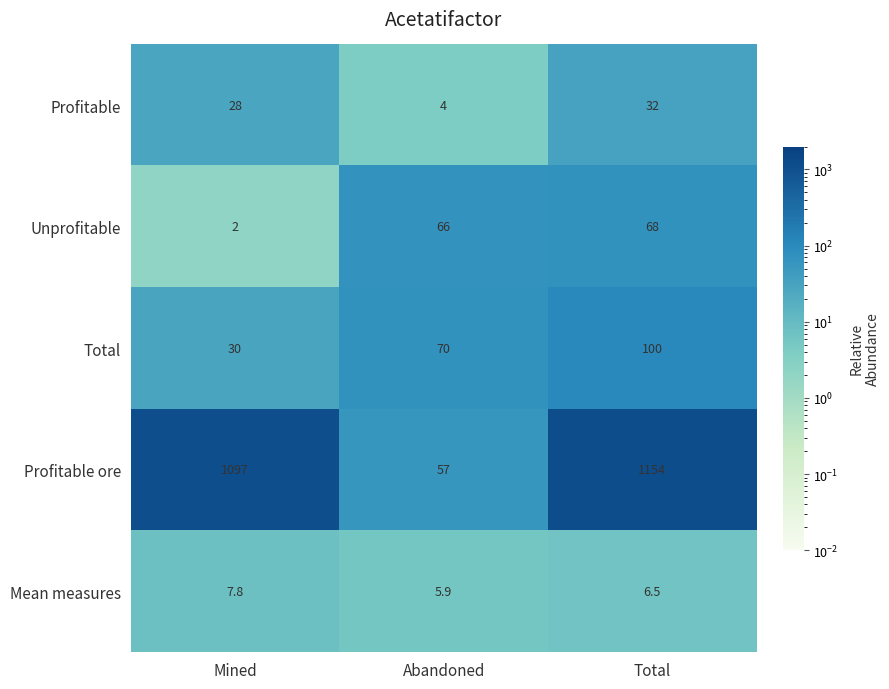

True or false: Mean measures has a value of 7.8 at Mined.

True